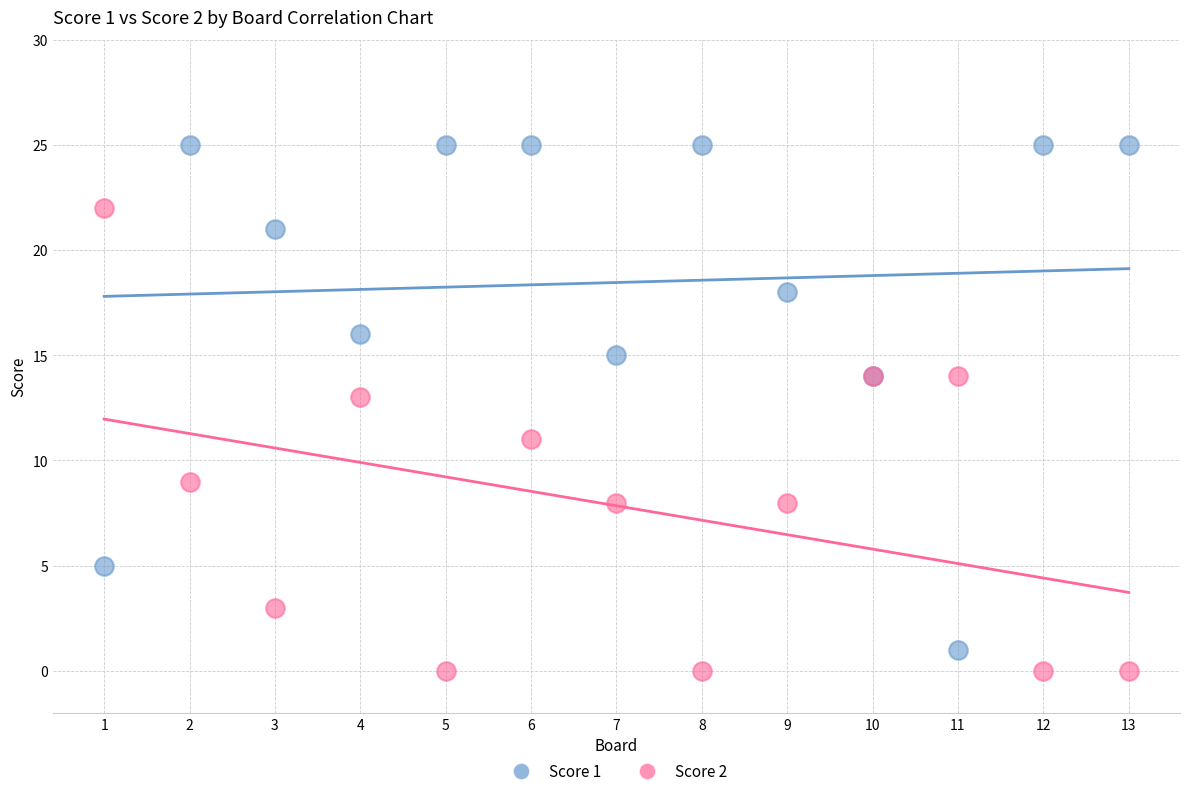

Which series contains the highest Y value?

Score 1